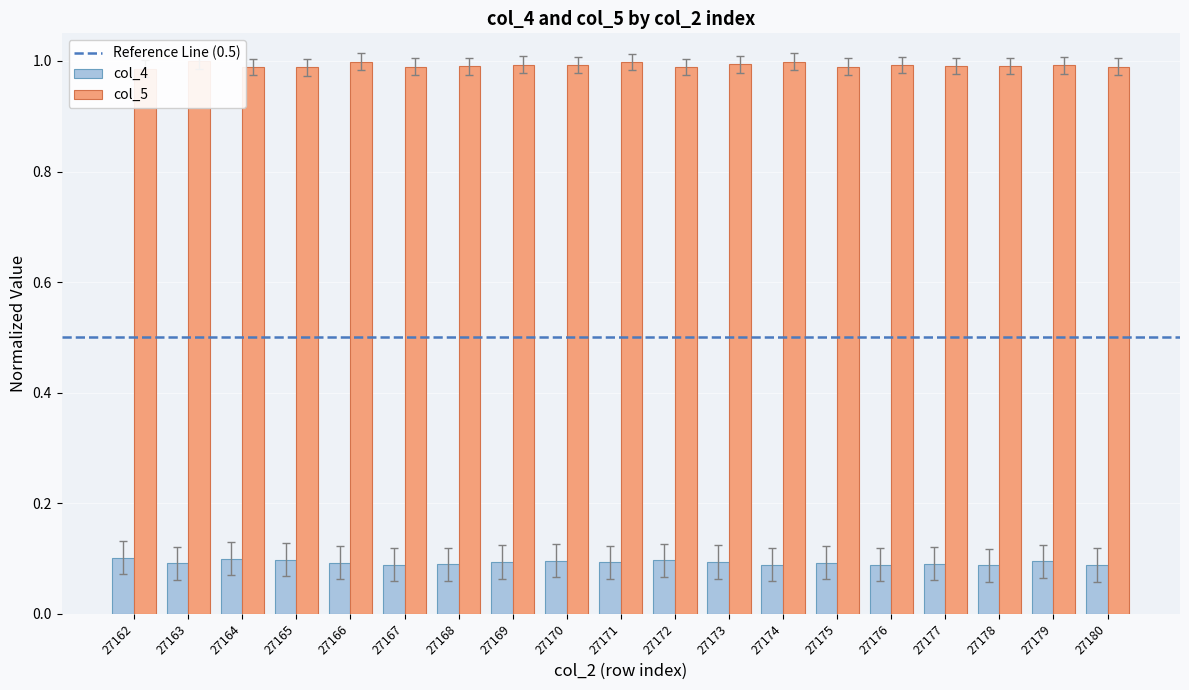

Which category has the lowest value in the col_5 series?

27162